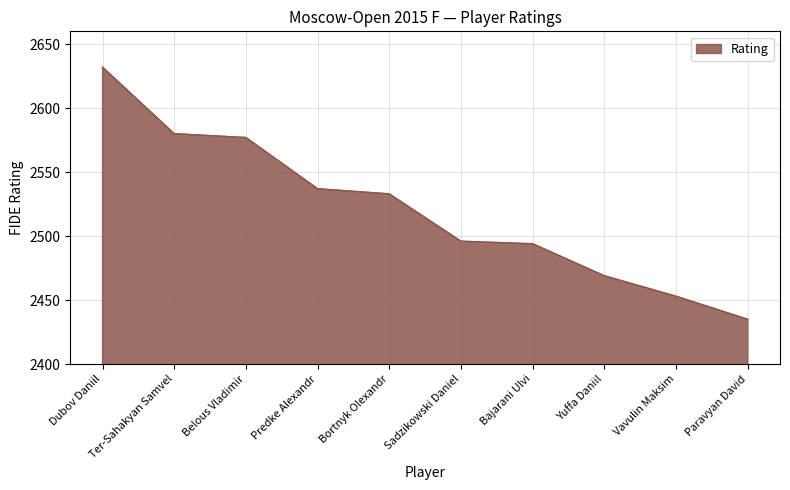

What position from the left is Paravyan David?

10